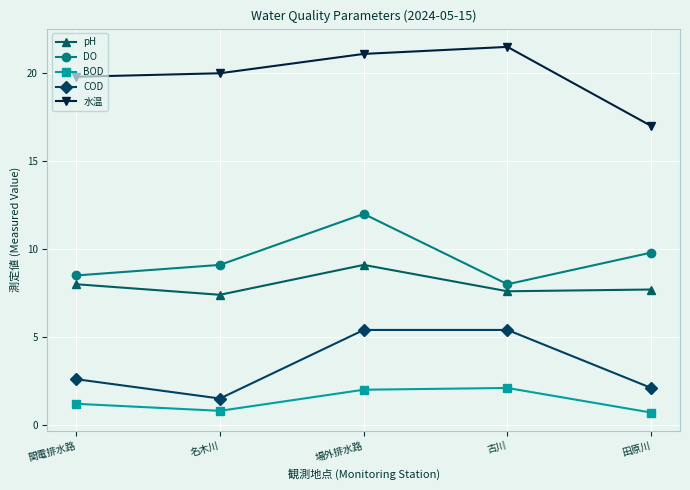

How many values in the BOD series exceed 1?

3